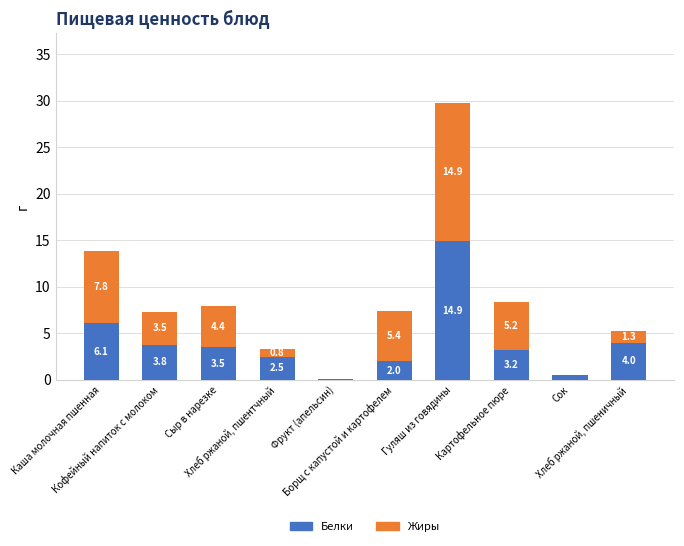

What is the maximum value for Белки?

14.9